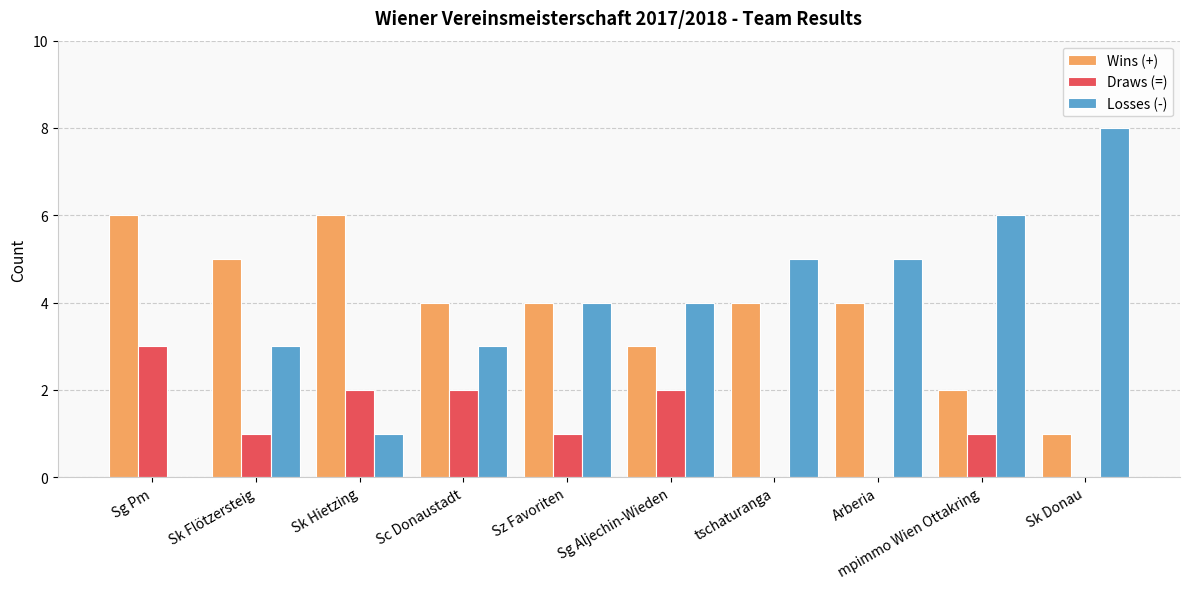

Reading left to right, what are all the values shown in this chart?

Wins (+): 6	5	6	4	4	3	4	4	2	1
Draws (=): 3	1	2	2	1	2	0	0	1	0
Losses (-): 0	3	1	3	4	4	5	5	6	8